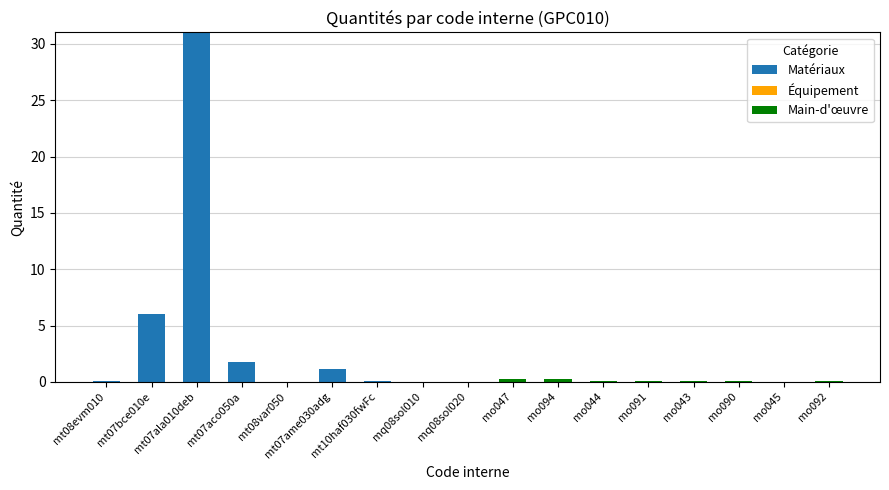

At which category is the sum across all series the highest?

mt07ala010deb